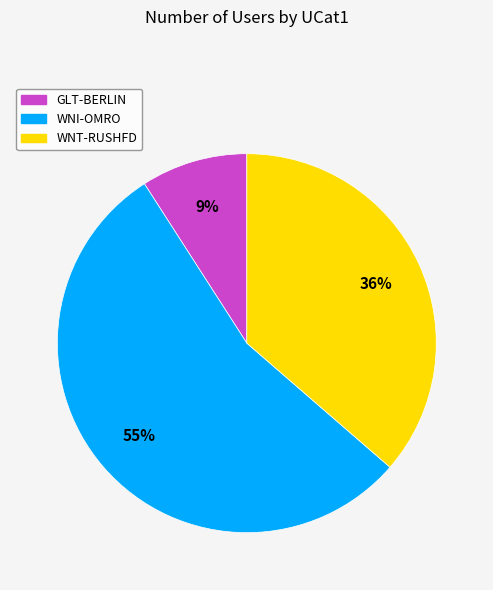

To the nearest percent, what is the average slice percentage?

33%